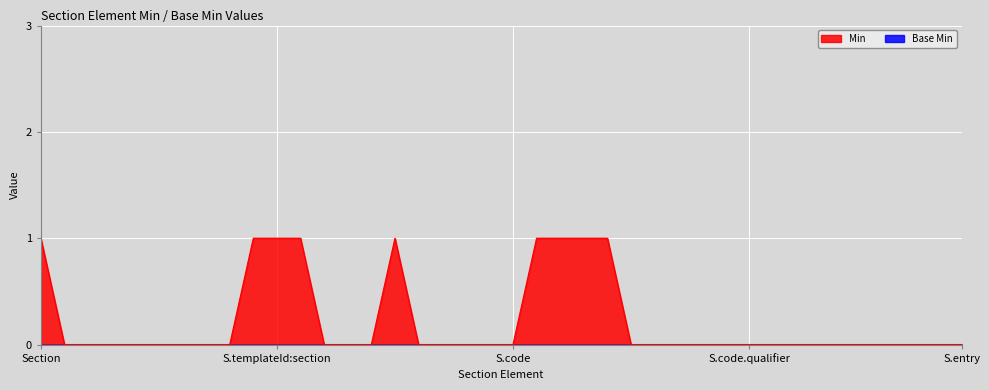

Which series has the widest spread of values?

Min